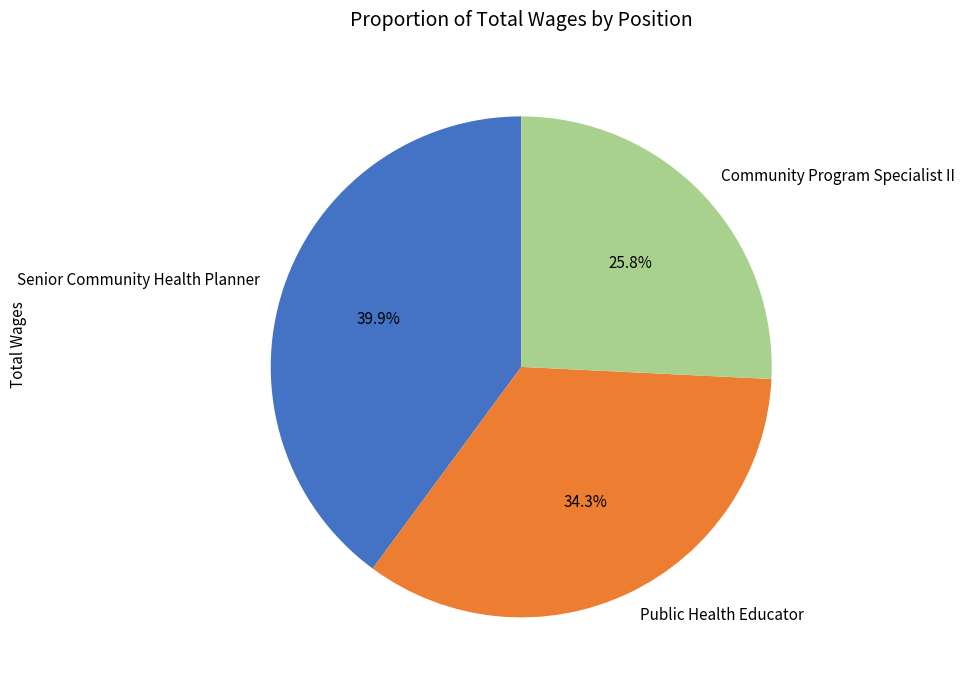

To the nearest percent, what percentage of the pie is Community Program Specialist II?

26%